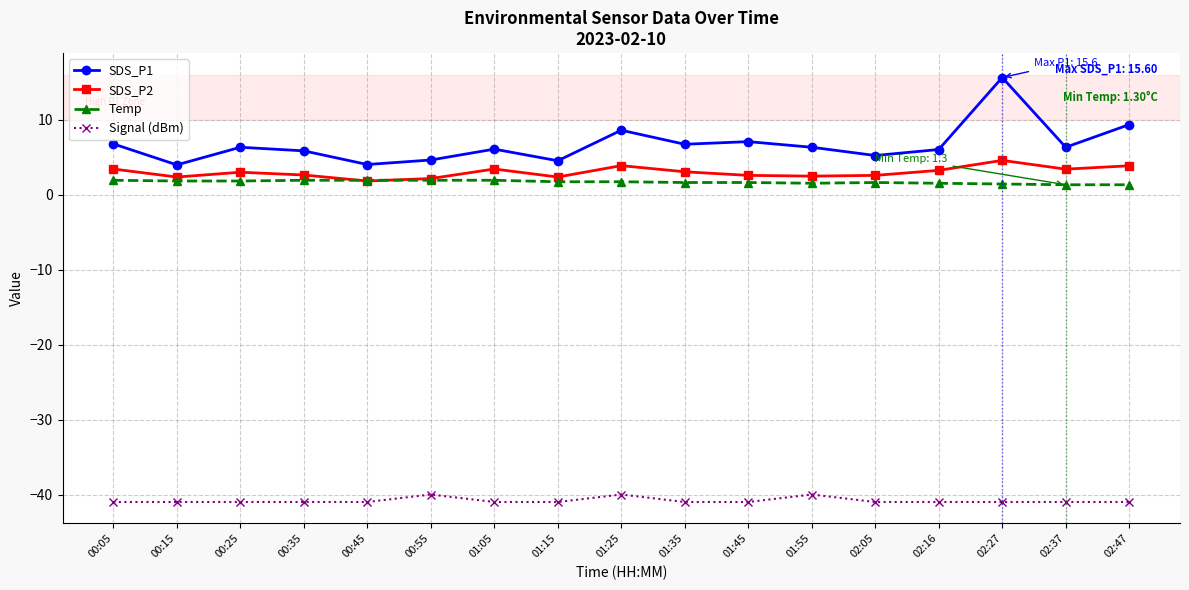

What is the difference between the highest and lowest values at 00:25?

47.3